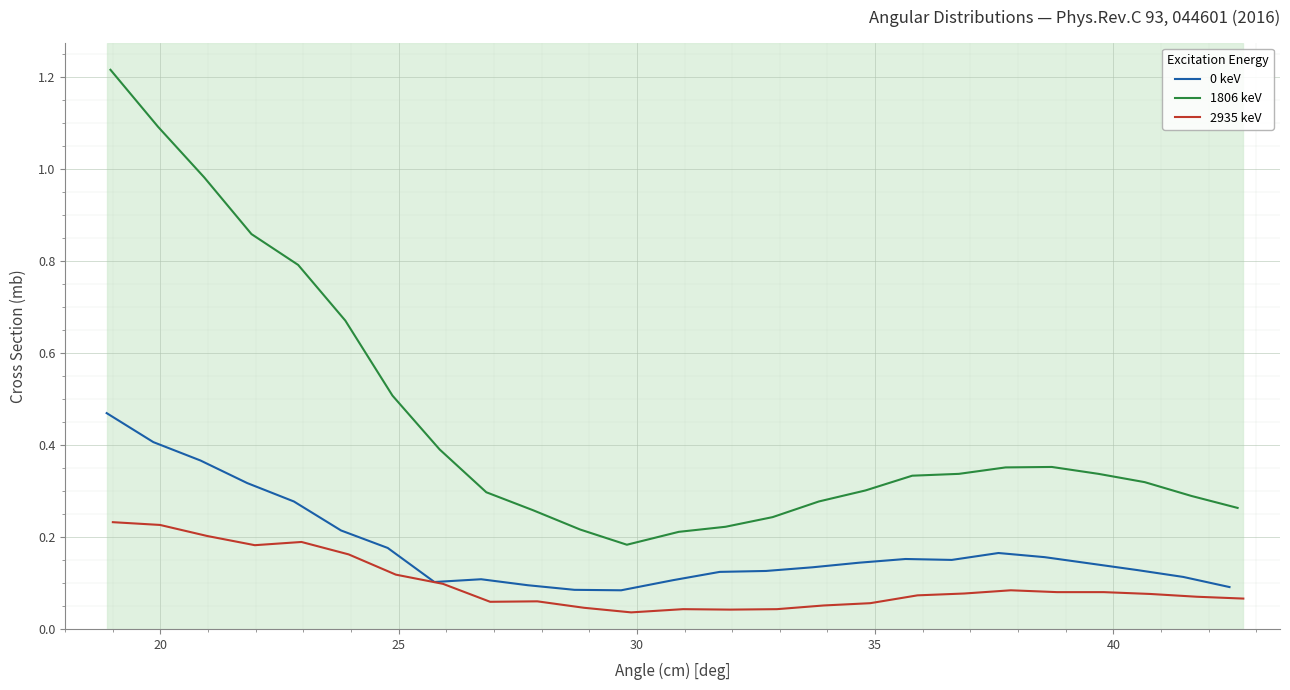

True or false: 1806 keV and 0 keV cross at least once.

False